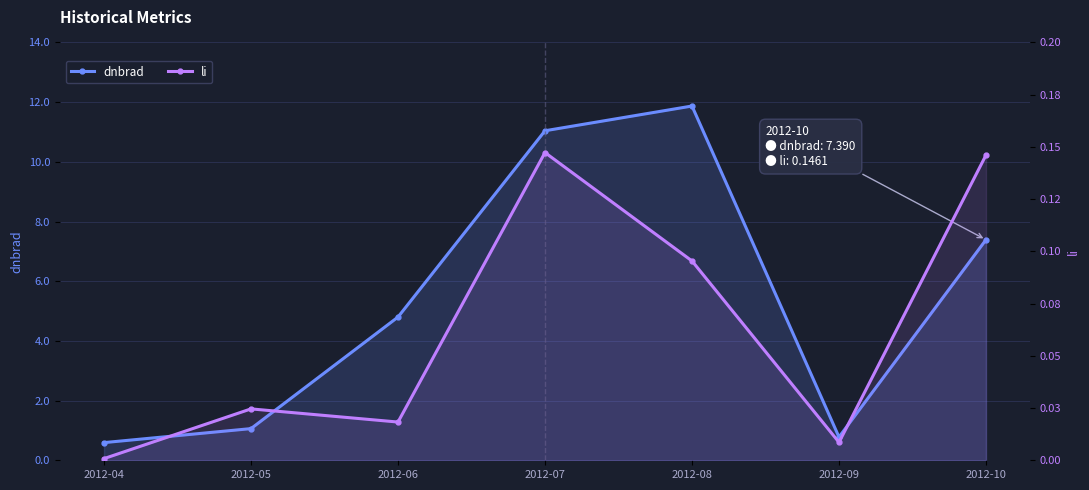

What is the difference between the highest and lowest values at 2012-08?

11.8